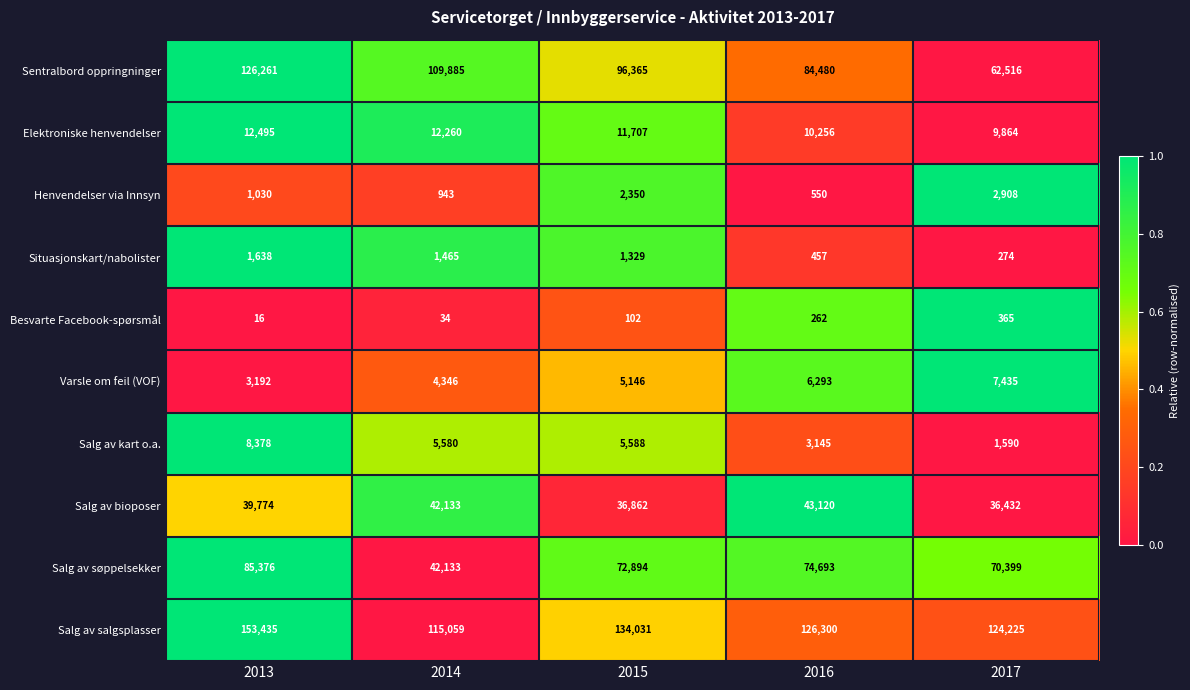

Read the Situasjonskart/nabolister value at 2013.

1638